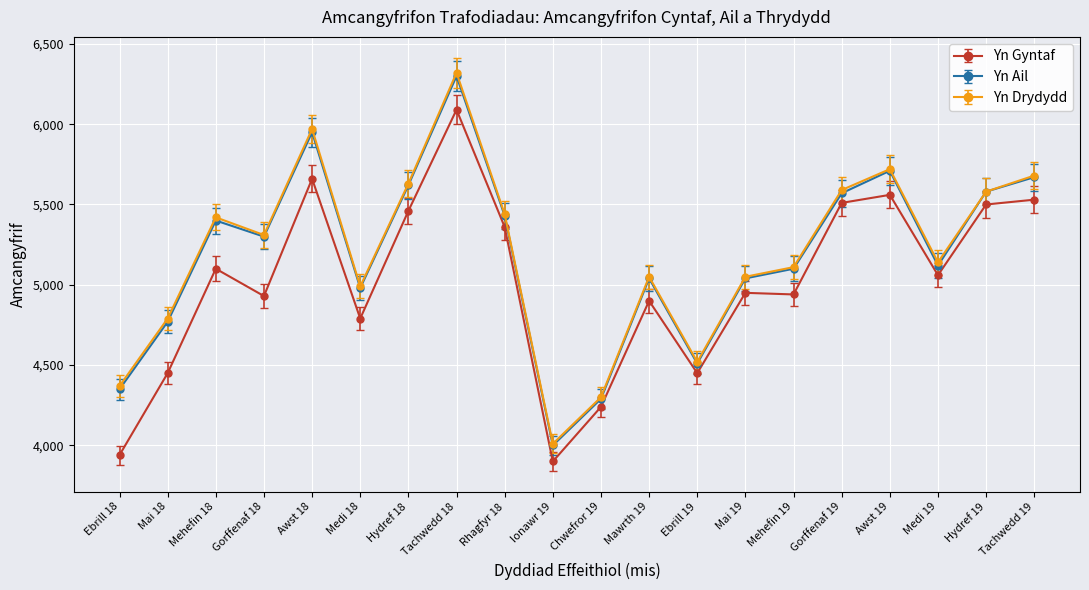

True or false: Yn Drydydd and Yn Gyntaf cross at least once.

False